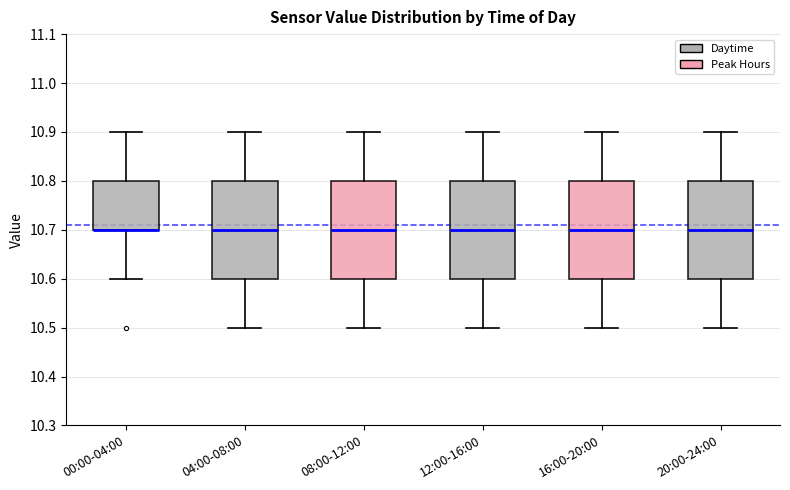

Where does the upper whisker of the box for 16:00-20:00 end on the y-axis? The values are not printed on the chart, so give them approximately, as read against the axis.

10.9